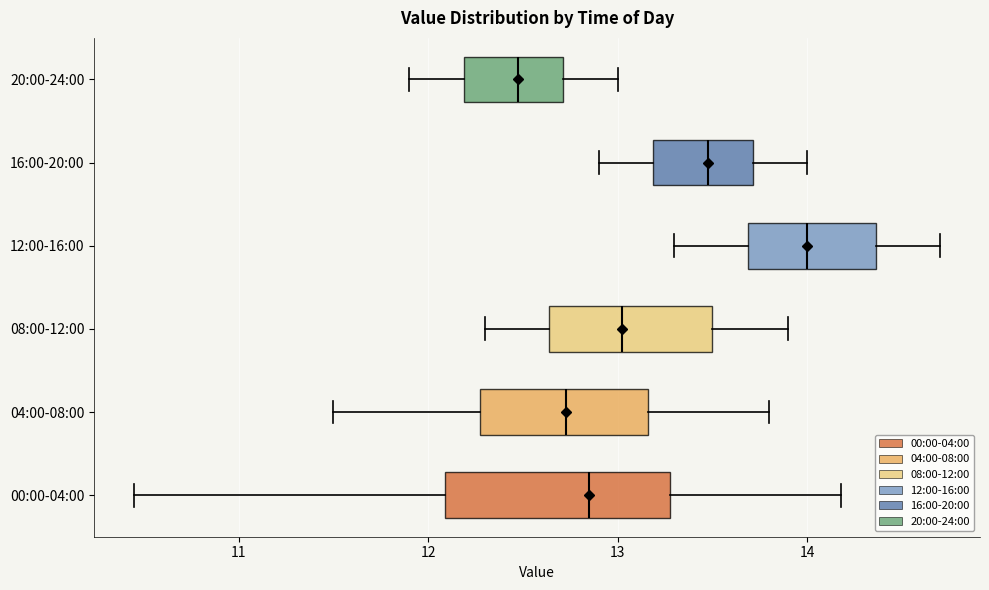

Comparing the boxes themselves (not the whiskers), which one is the widest?

00:00-04:00